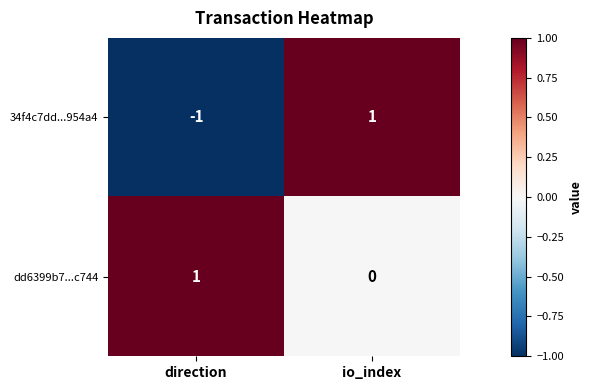

What is the greatest value displayed?

1